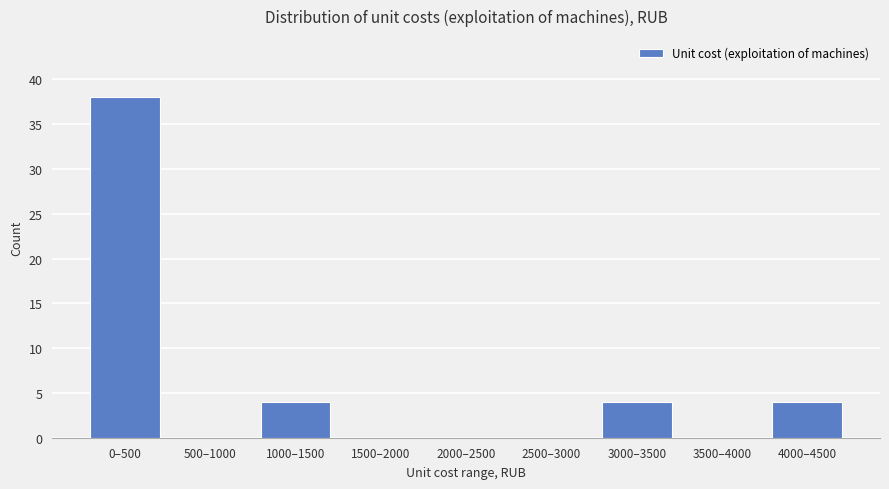

Reading left to right, extract all data points from this chart.

0–500=38	500–1000=0	1000–1500=4	1500–2000=0	2000–2500=0	2500–3000=0	3000–3500=4	3500–4000=0	4000–4500=4